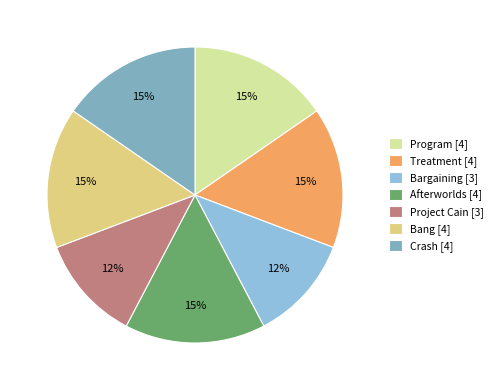

Rank the categories by value from lowest to highest.

Bargaining, Project Cain, Program, Treatment, Afterworlds, Bang, Crash